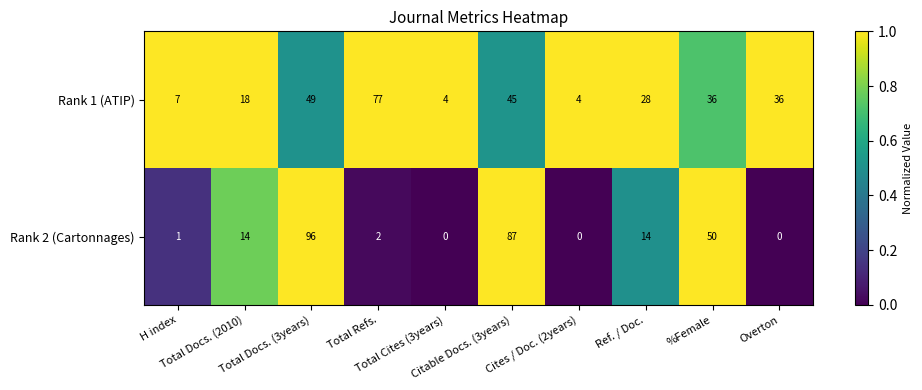

List the series in order of their peak value, lowest first.

Rank 1 (ATIP), Rank 2 (Cartonnages)